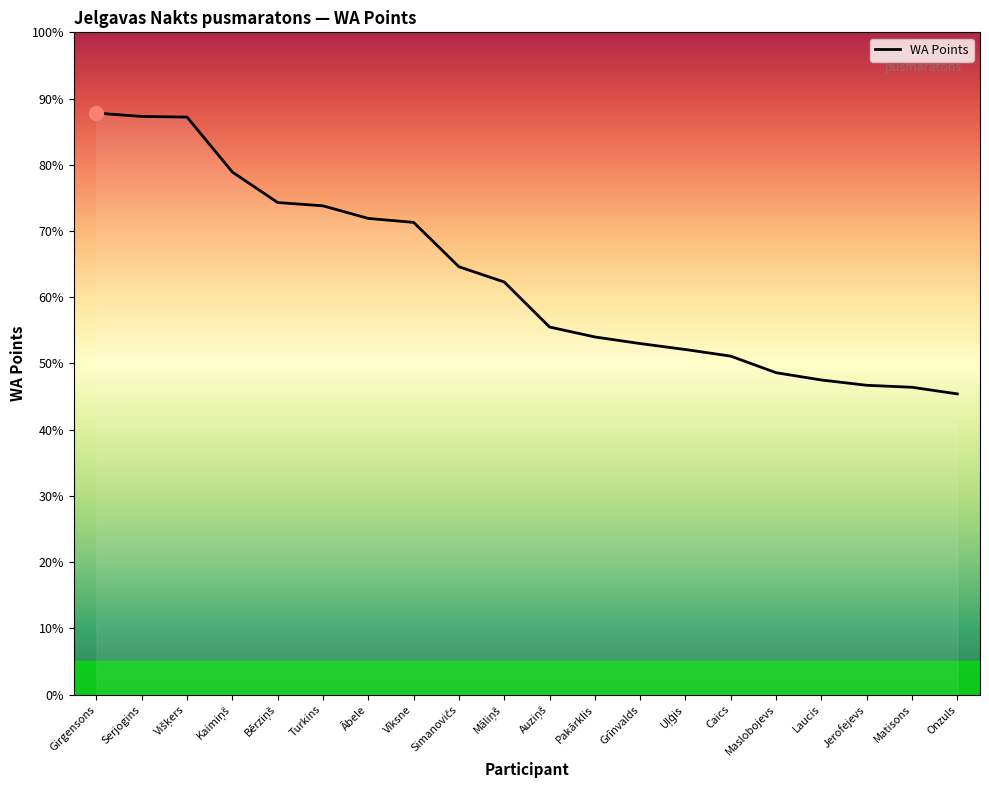

What is the label of the 1st point from the left?

Girgensons